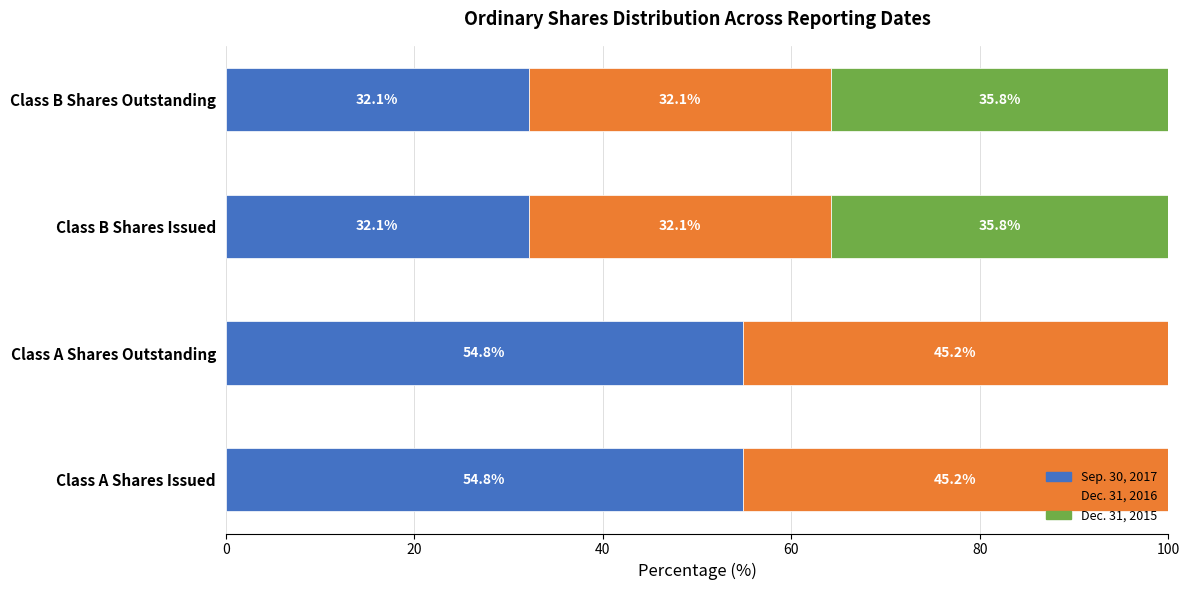

What is the approximate value of Sep. 30, 2017 at Class A Shares Issued?

54.8